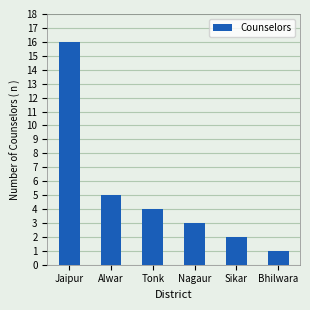

What is the smallest value displayed?

1